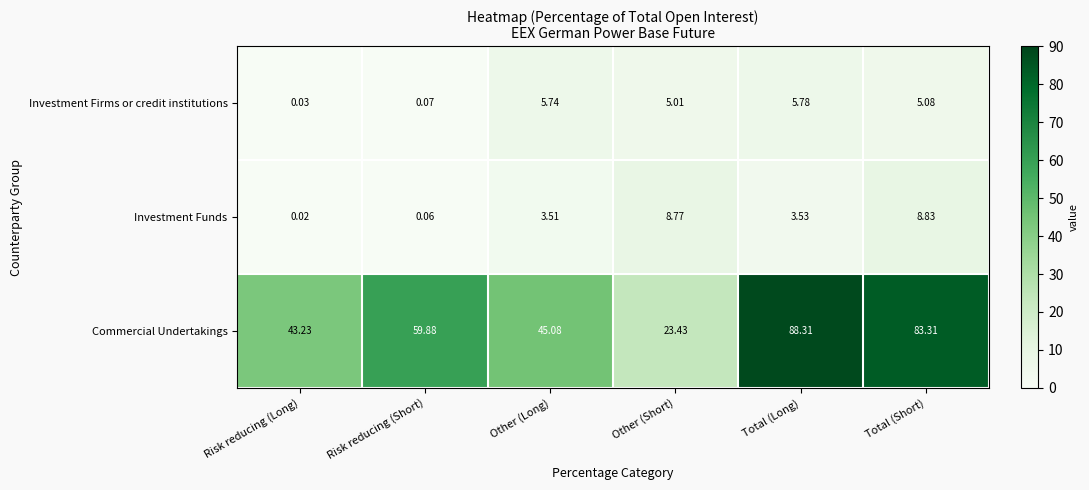

List the labels in order of Commercial Undertakings value, smallest first.

Other (Short), Risk reducing (Long), Other (Long), Risk reducing (Short), Total (Short), Total (Long)